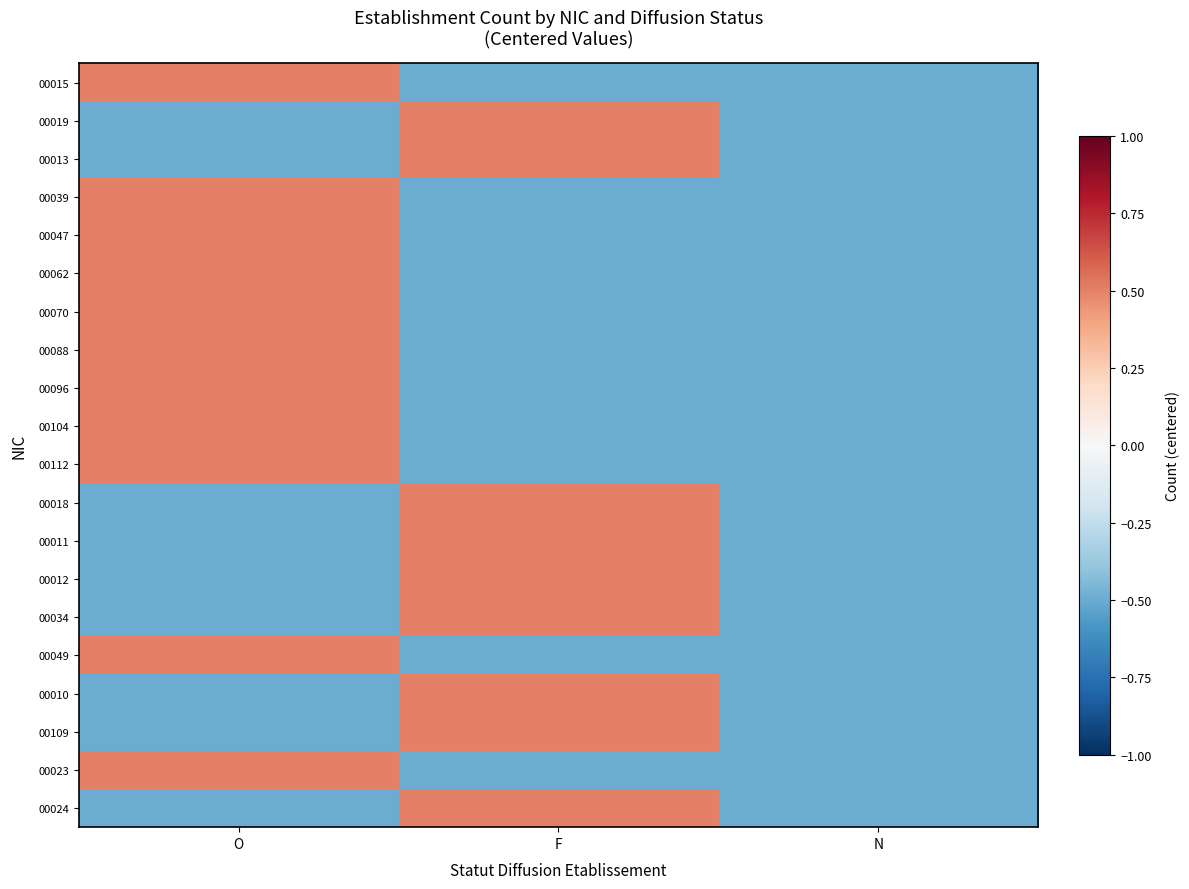

At F, list the series in order from largest to smallest.

00019, 00013, 00018, 00011, 00012, 00034, 00010, 00109, 00024, 00015, 00039, 00047, 00062, 00070, 00088, 00096, 00104, 00112, 00049, 00023